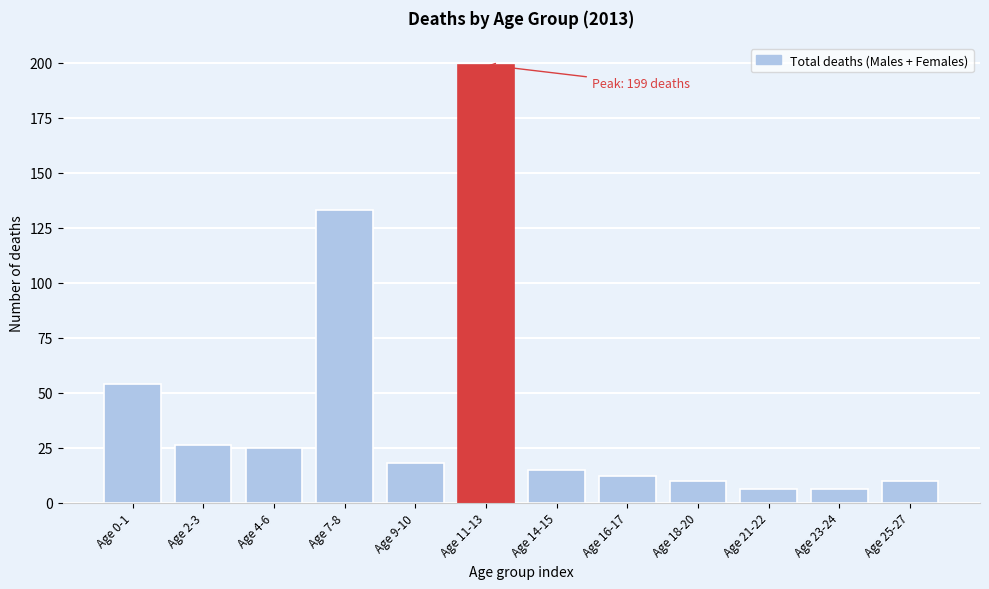

Reading left to right, list all the values displayed in this chart.

Age 0-1=54	Age 2-3=26	Age 4-6=25	Age 7-8=133	Age 9-10=18	Age 11-13=199	Age 14-15=15	Age 16-17=12	Age 18-20=10	Age 21-22=6	Age 23-24=6	Age 25-27=10